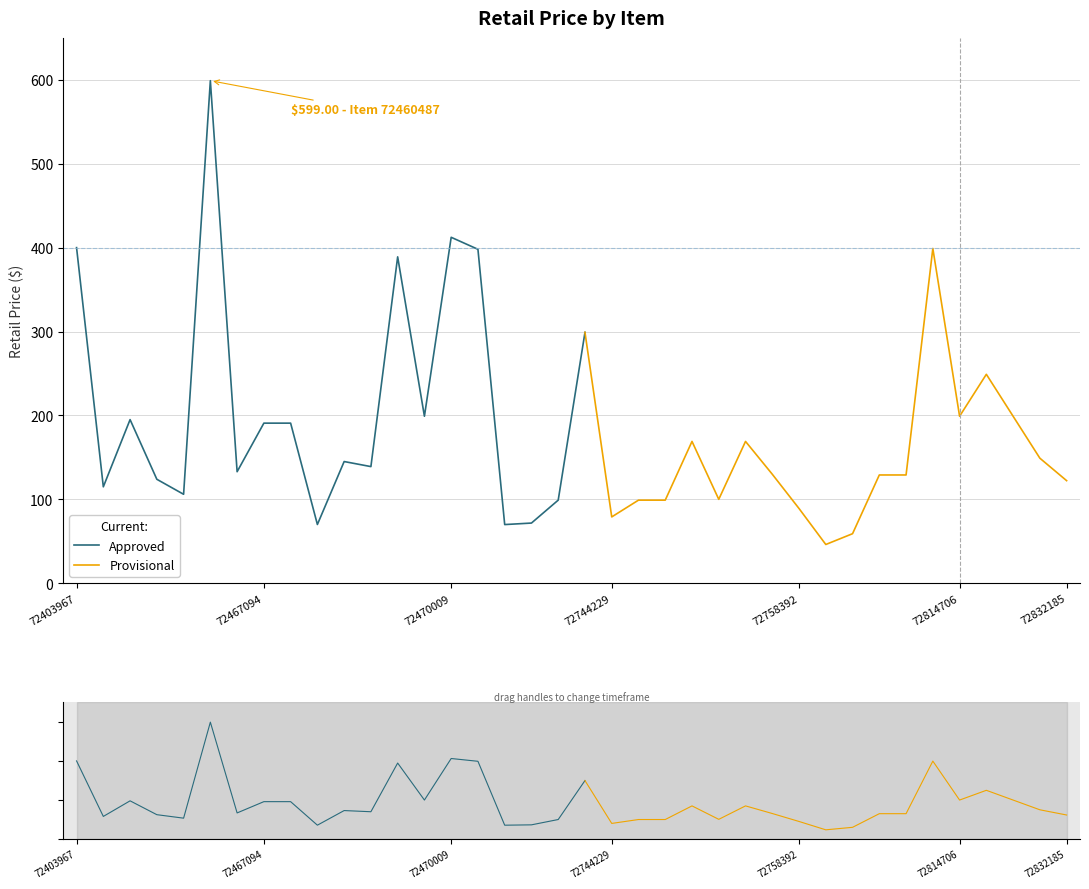

True or false: the data has more than 0 interior local peaks.

True